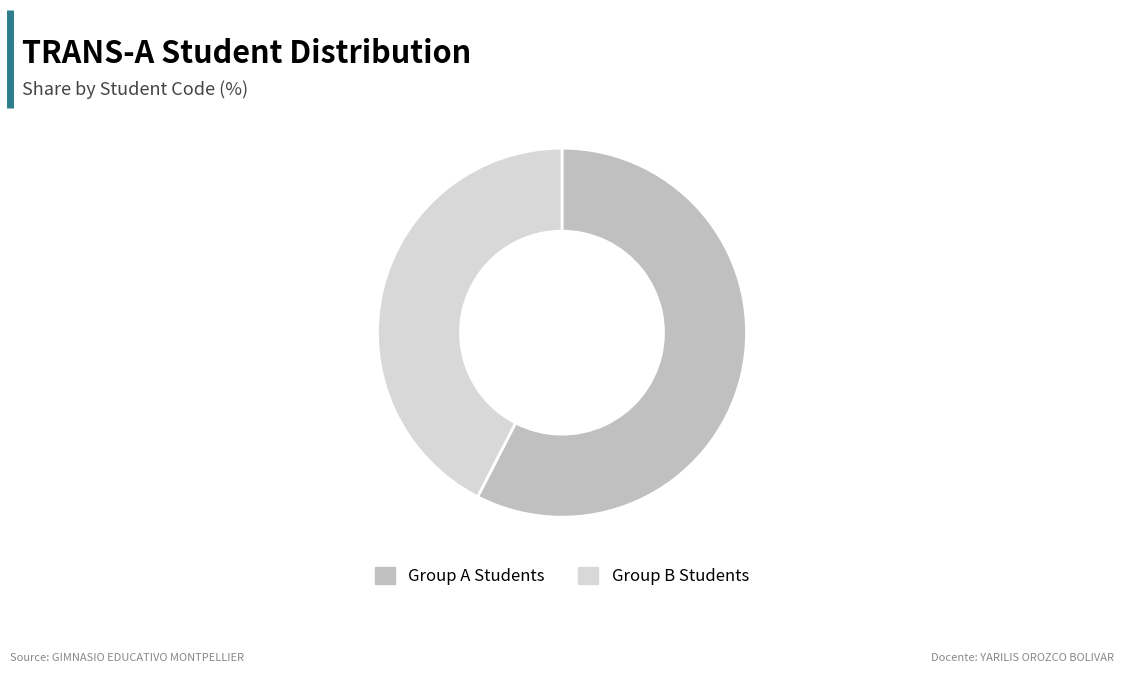

True or false: Group B Students accounts for 29% of the total.

False